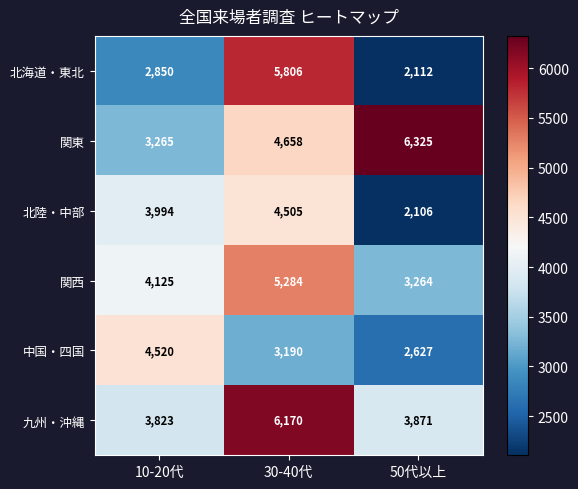

Which series has the largest total across all categories?

関東